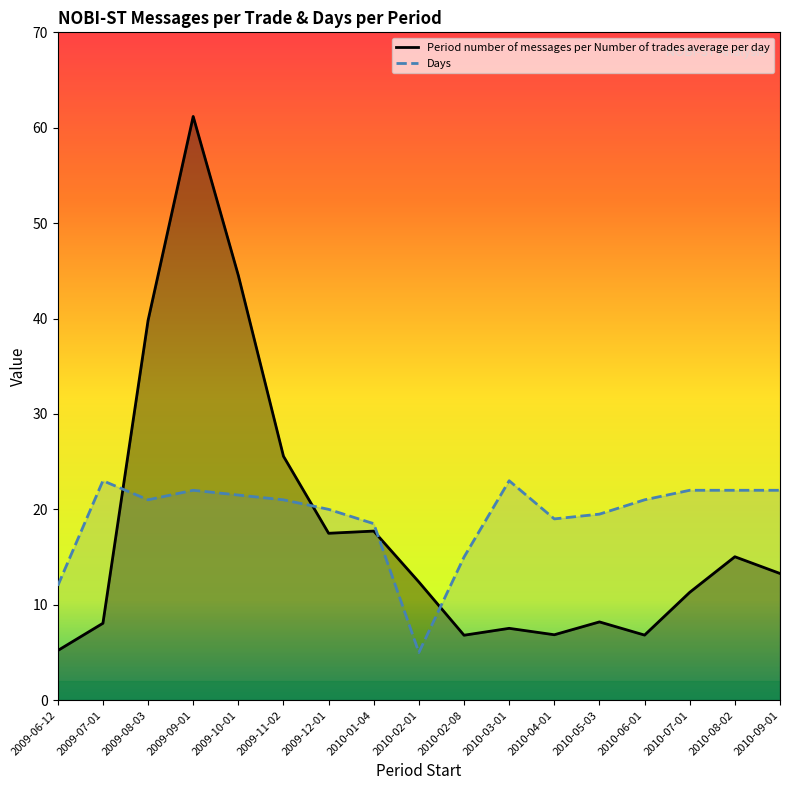

What is the label of the 7th point from the right?

2010-03-01